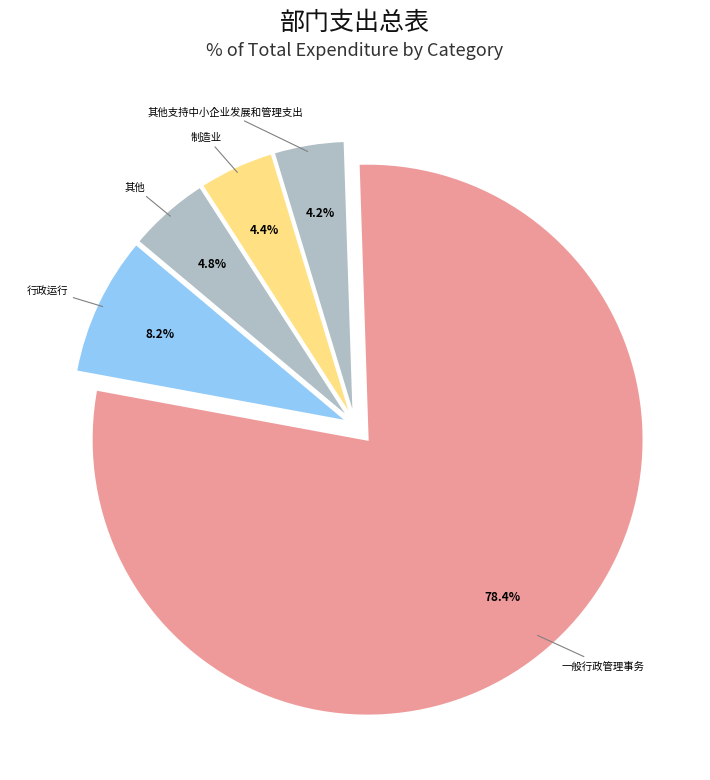

Is it true that 一般行政管理事务 is 87% of the pie?

False